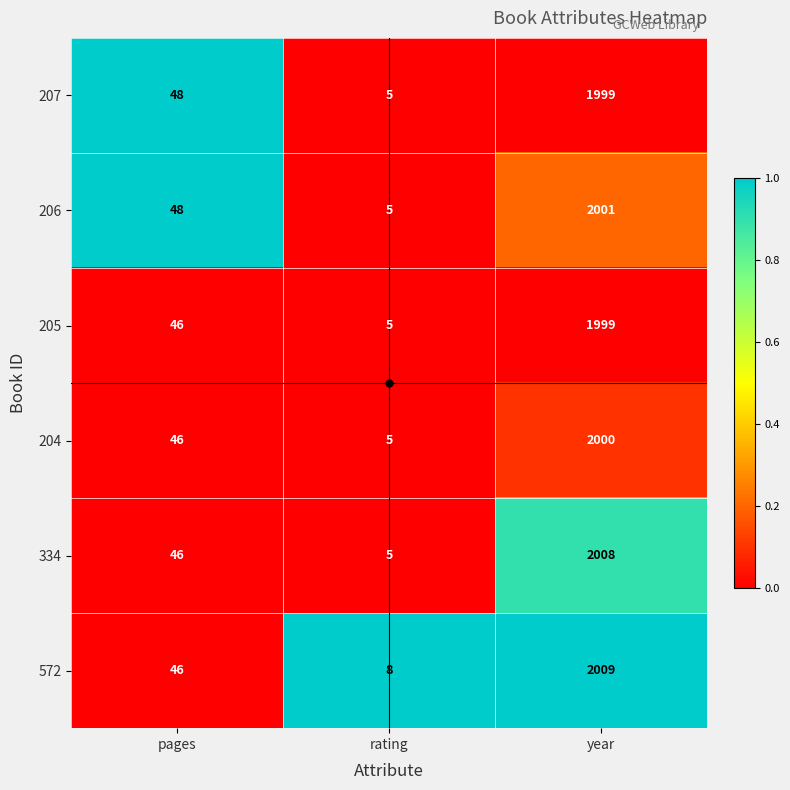

How many data points in 572 are less than 46?

1